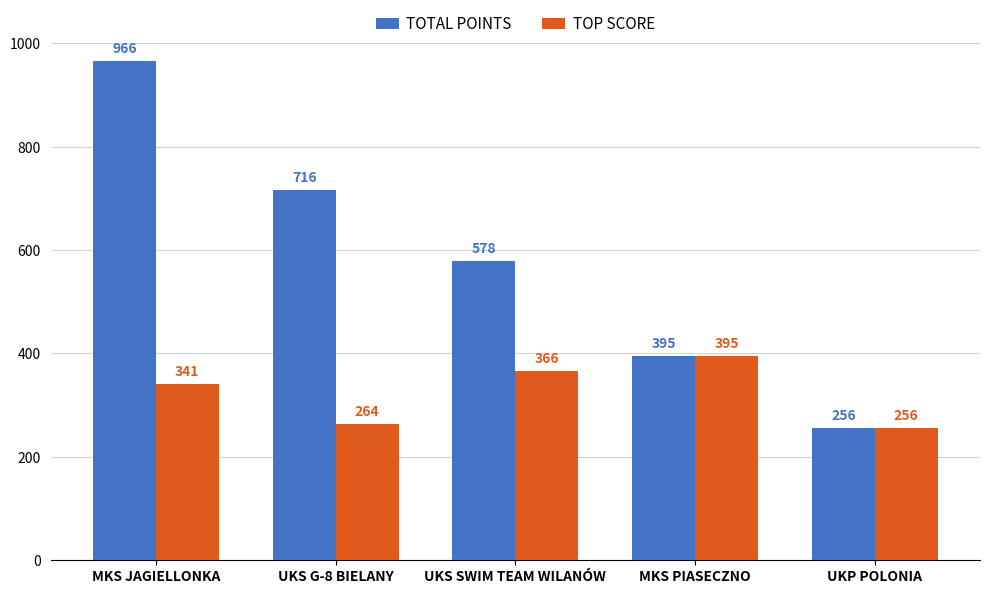

Which series has the widest spread of values?

TOTAL POINTS